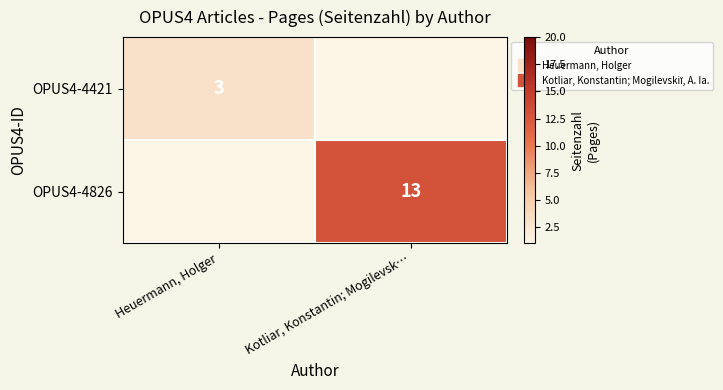

At how many categories does at least one series exceed 4?

1